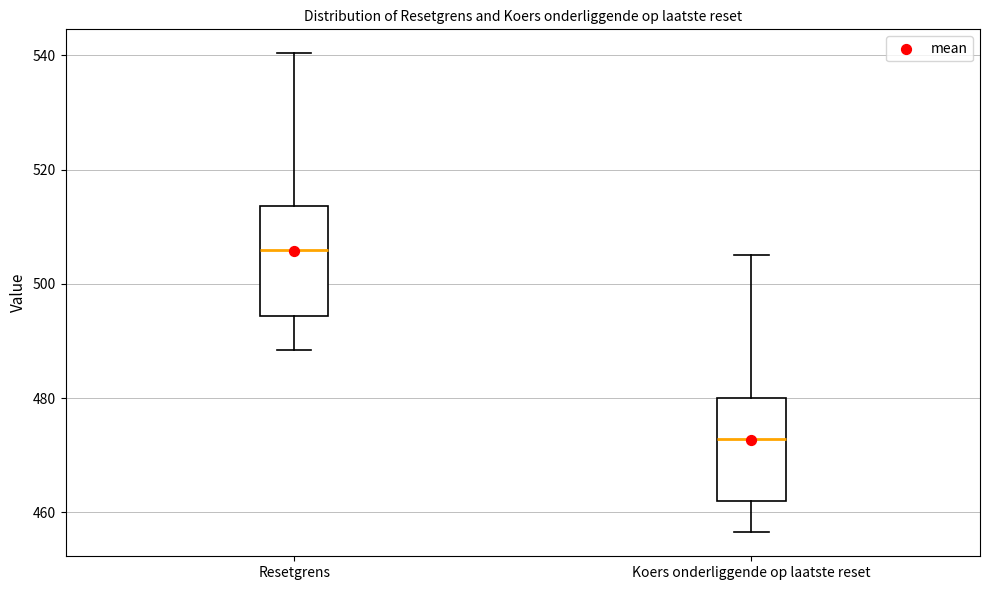

Reading left to right, transcribe this box plot: for each box, give where its median line is, the range the box spans, and where its two whiskers end, as read against the y-axis. The values are not printed on the chart, so give them approximately, as read against the axis.

Resetgrens: median 506, box 494 to 514, whiskers 488 to 540
Koers onderliggende op laatste reset: median 472, box 462 to 480, whiskers 456 to 506